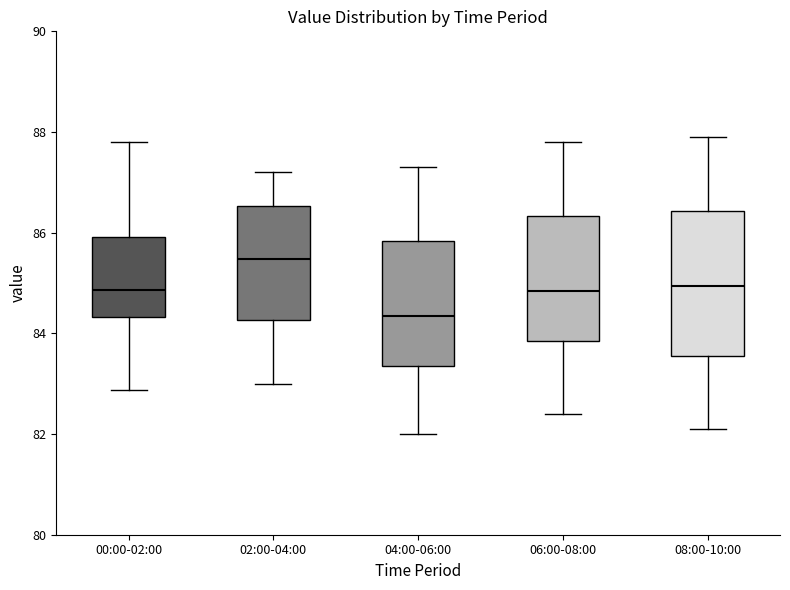

Which box is the tallest, from its lower edge to its upper edge?

08:00-10:00